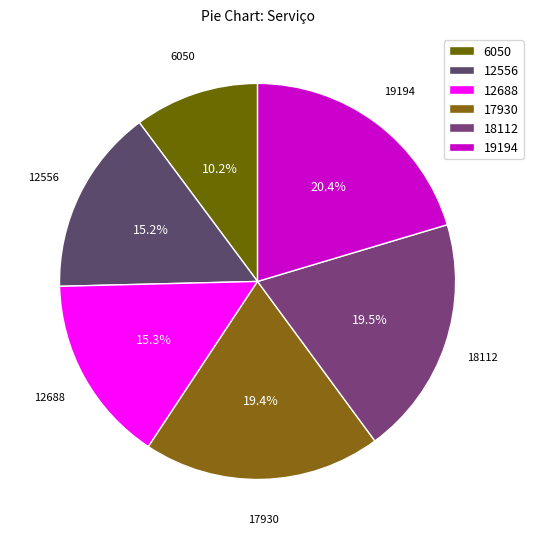

How many slices are in this pie chart?

6